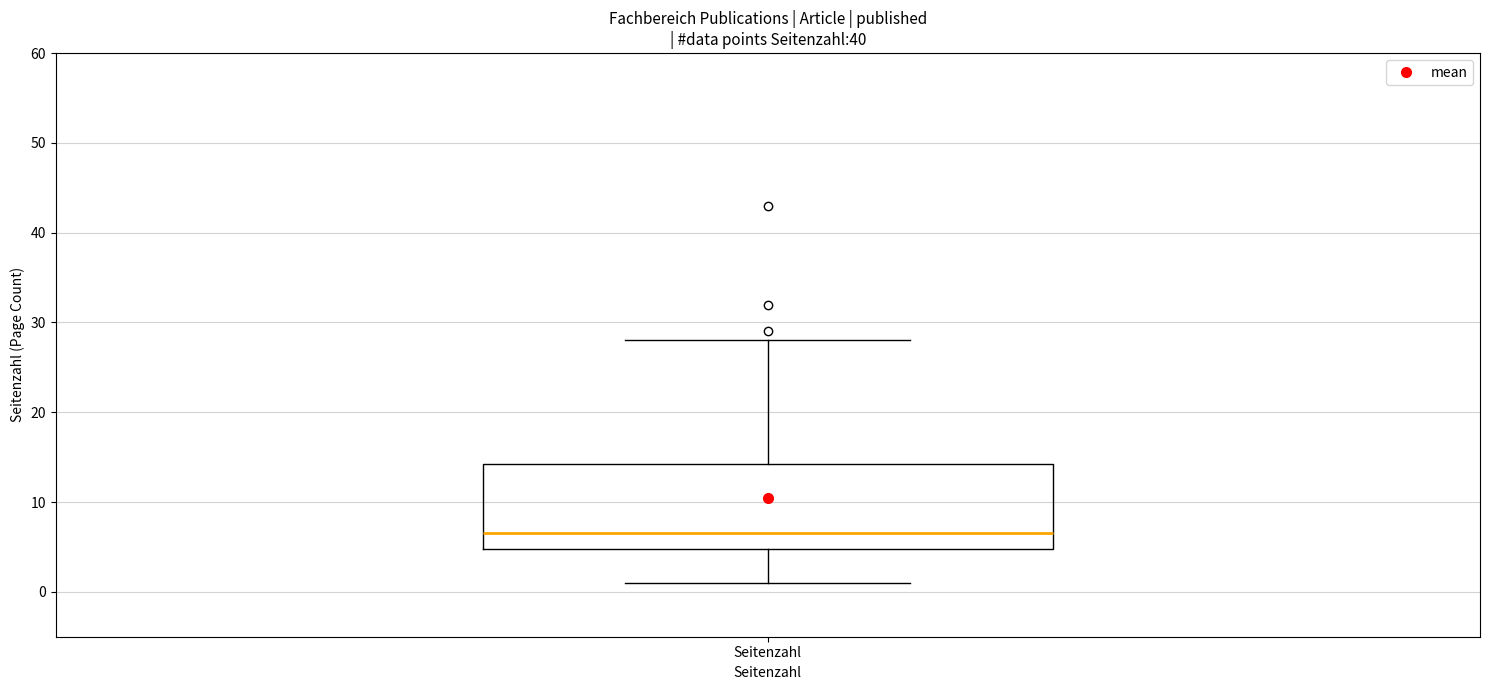

Read this box plot against the y-axis: the position of the median line, the range covered by the box, and the ends of both whiskers. The values are not printed on the chart, so give them approximately, as read against the axis.

median 7, box 5 to 14, whiskers 1 to 28